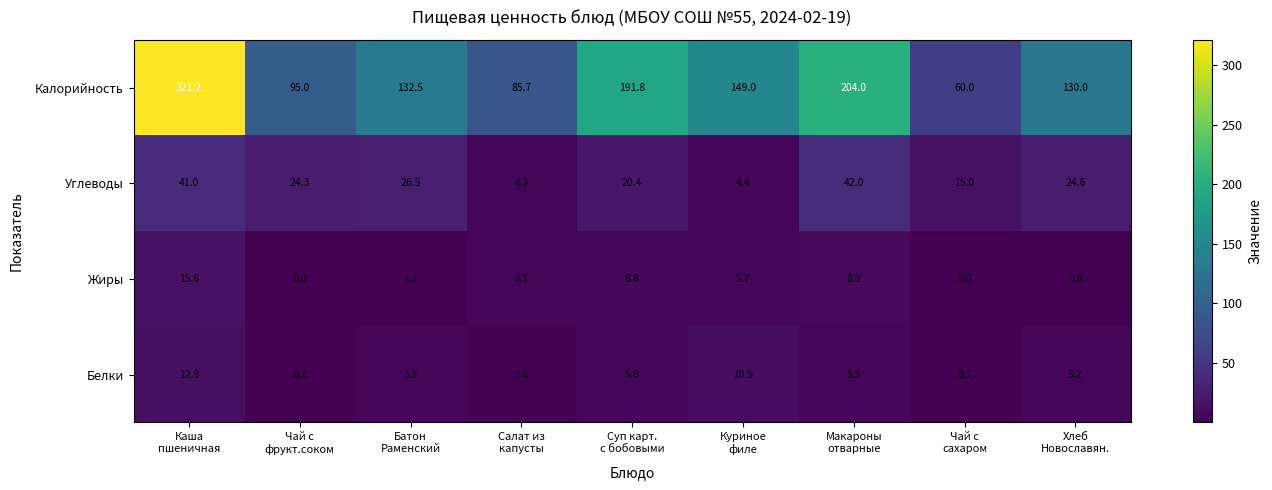

Which series has the largest total across all categories?

Калорийность